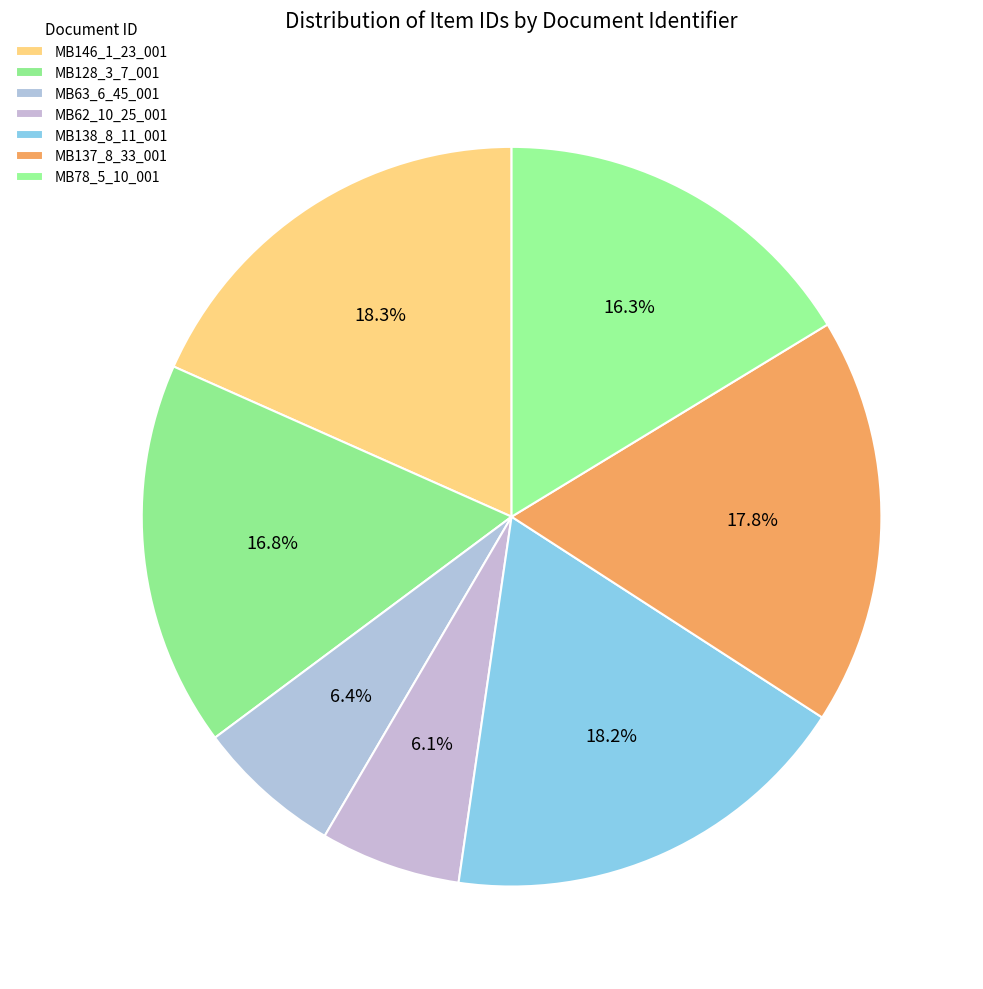

Count the number of slices in the pie.

7